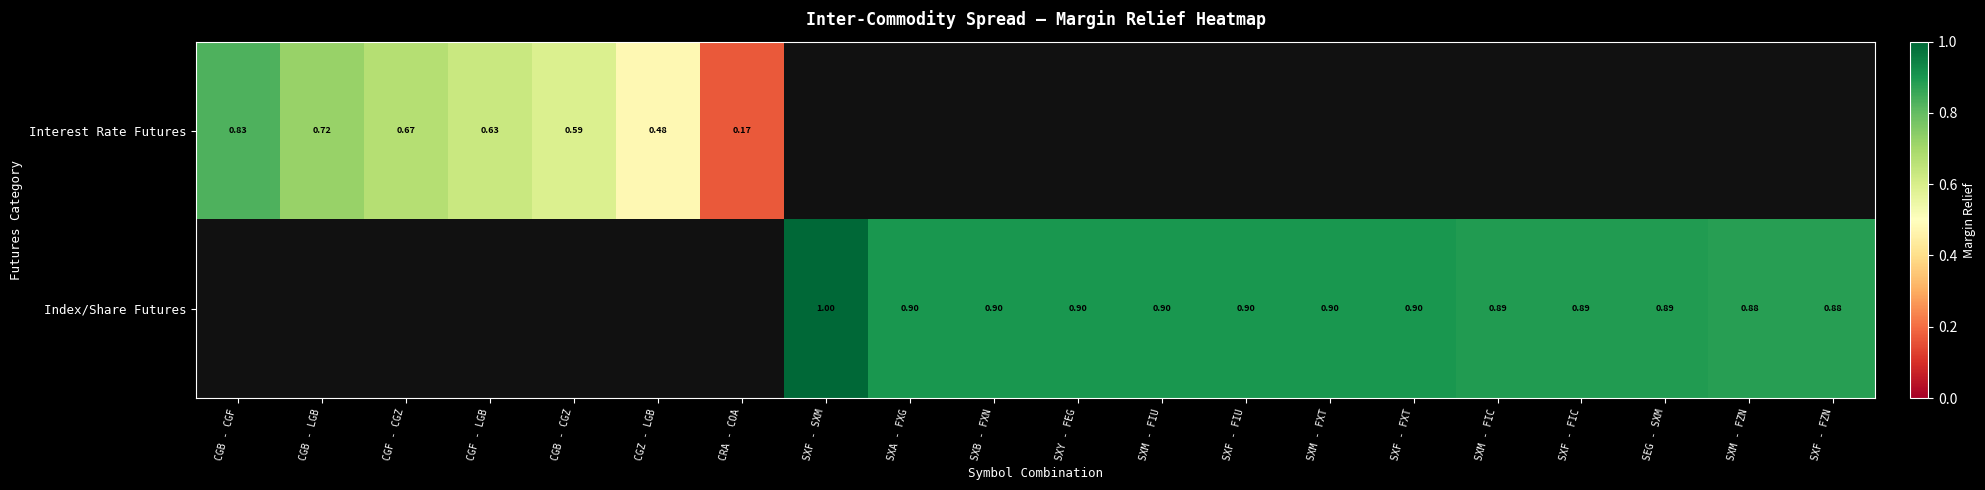

At which category does the chart reach its minimum across all series?

CRA - COA